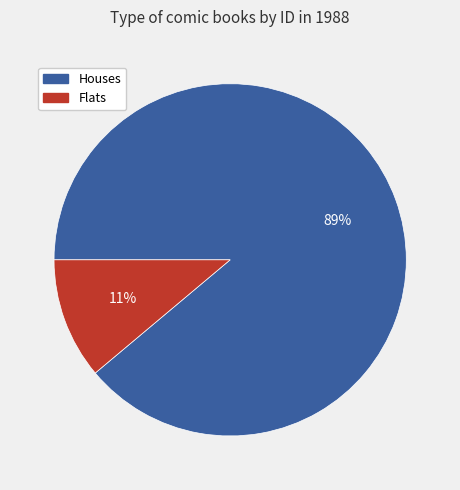

To the nearest percent, what is the difference between the largest and smallest slice percentages?

78%